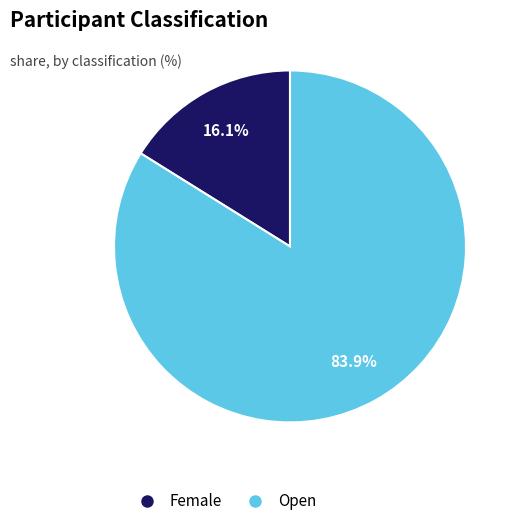

Rank the categories by value from highest to lowest.

Open, Female